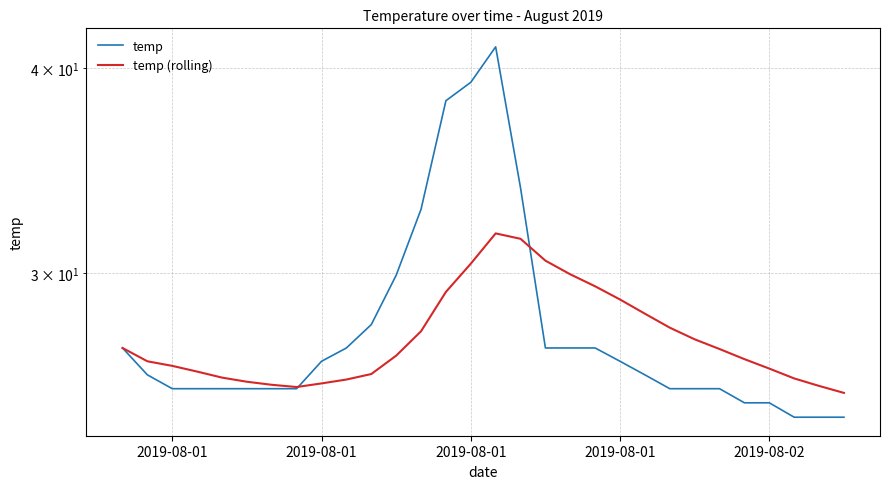

The value of temp at 28 is 35.1. True or false?

False